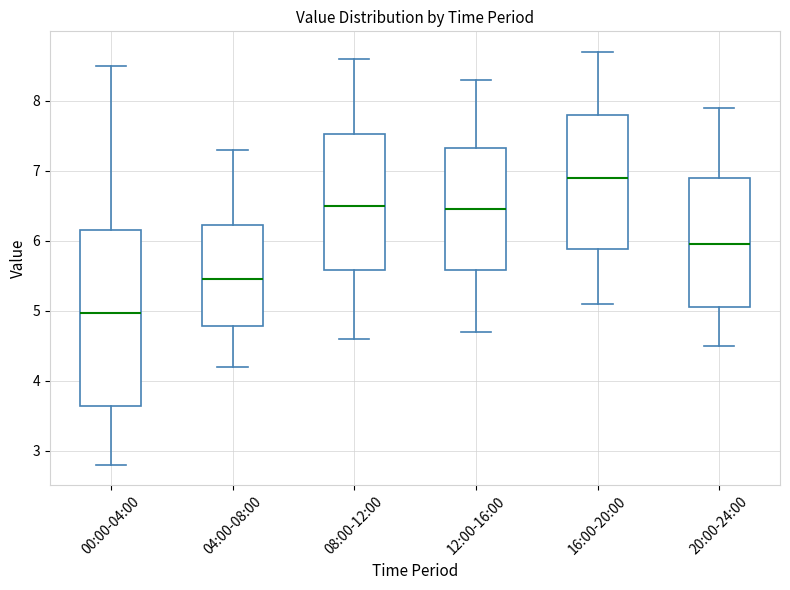

Which box's median line is the highest?

16:00-20:00